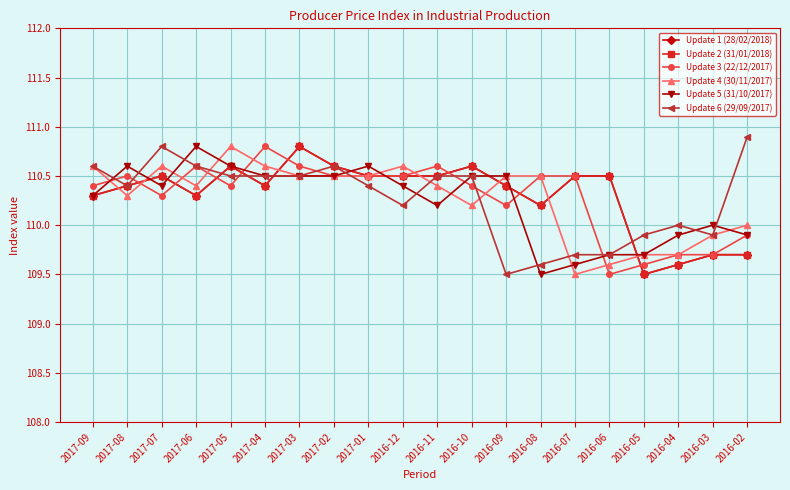

Where is the first local minimum for Update 1 (28/02/2018)?

2017-06